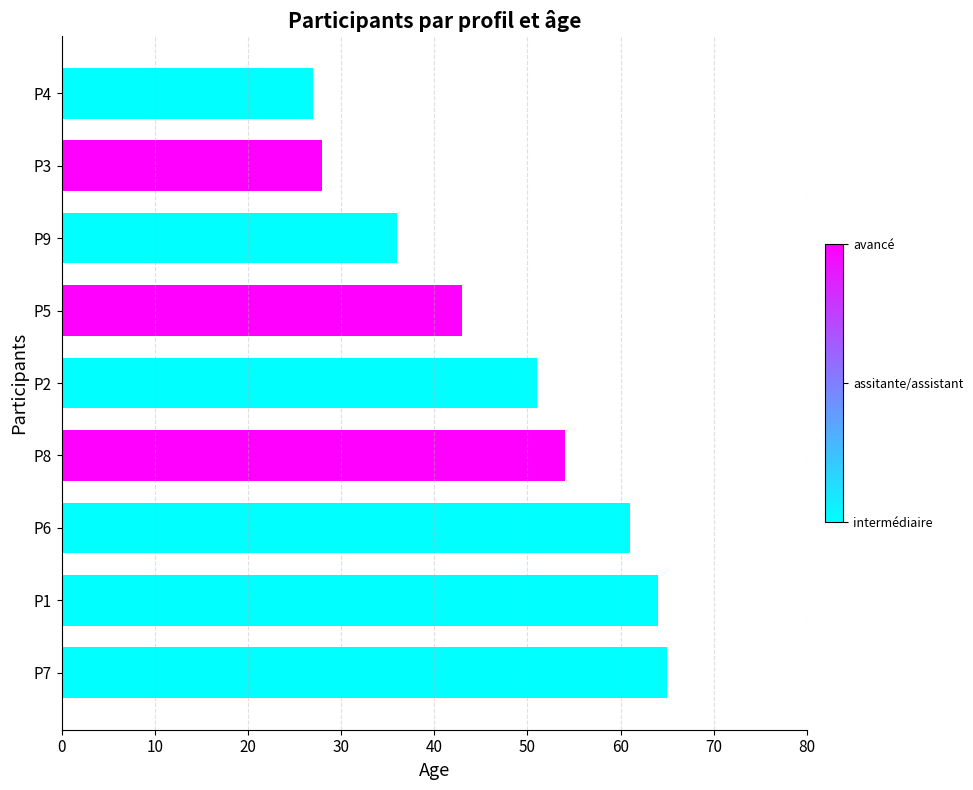

What is the ratio of the value at P6 to the value at P2?

1.2